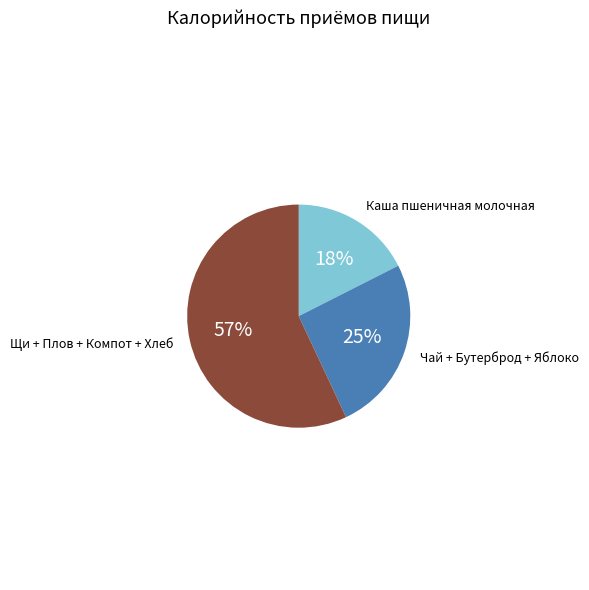

Is there a majority slice in this chart?

Yes